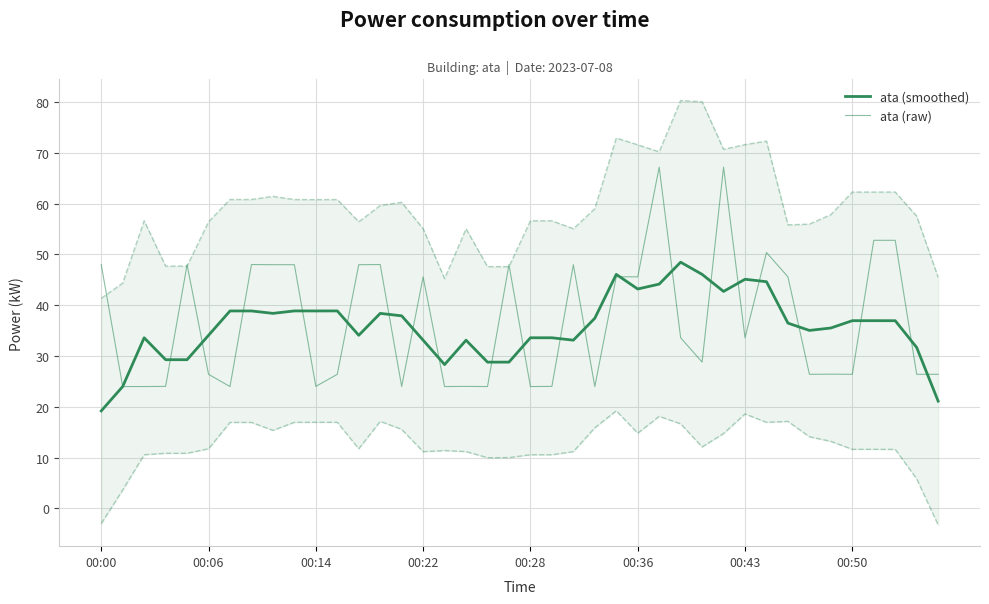

What is the sum of the ata (smoothed) values at 34 and 10?

74.4